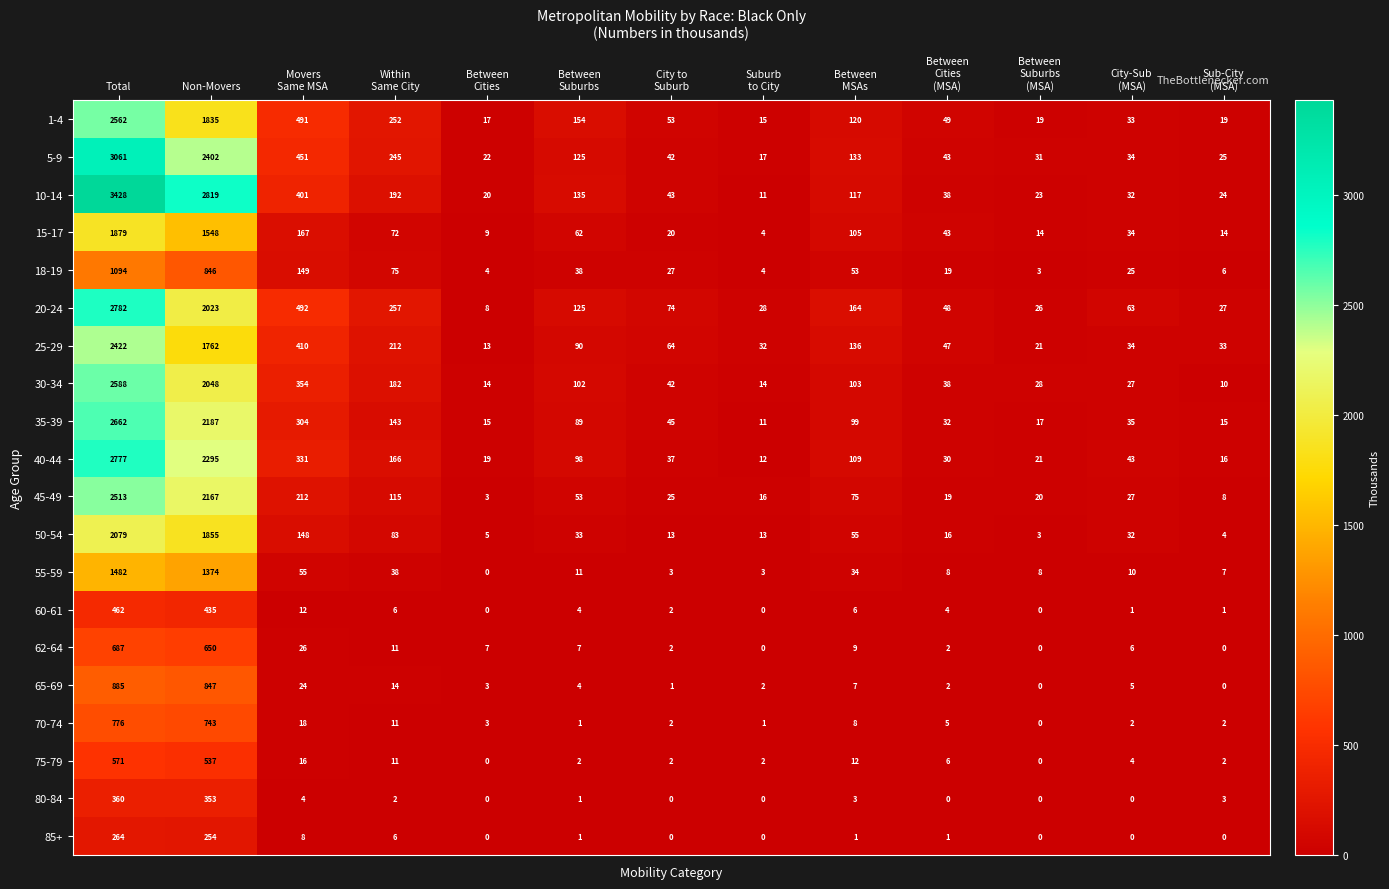

Which series has the largest range (max minus min)?

10-14